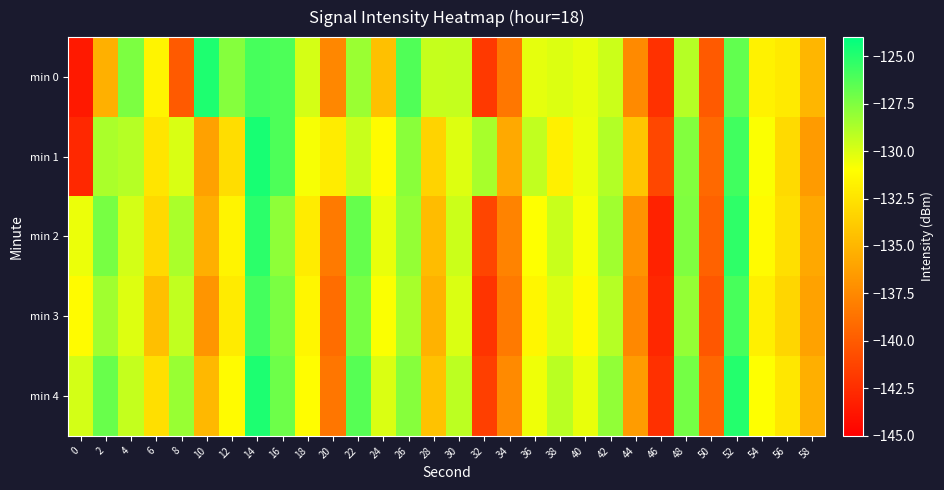

Which series changed the most between 14 and 46?

min 2